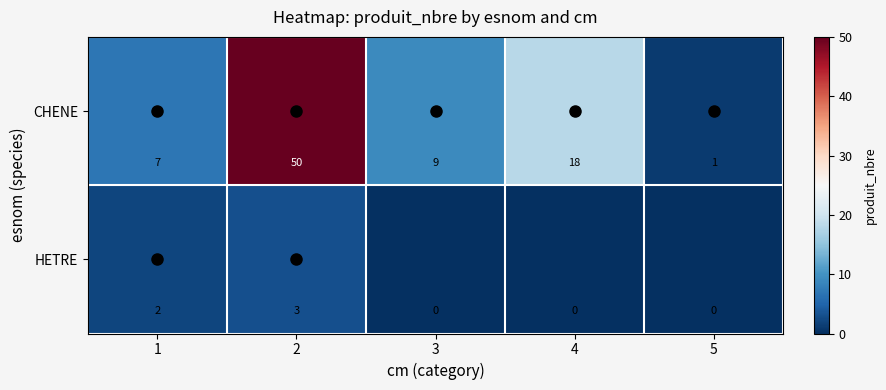

Which label corresponds to the largest value in the chart?

2